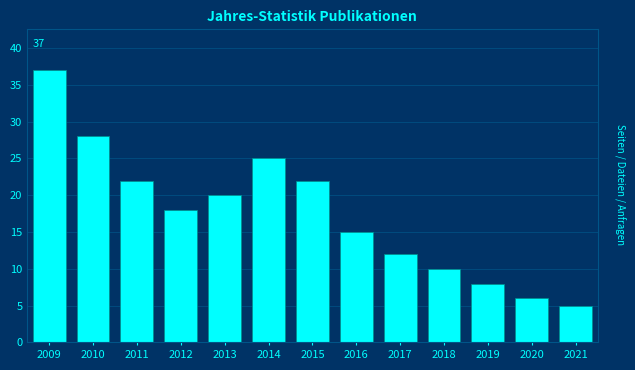

Reading left to right, what are all the values shown in this chart?

37	28	22	18	20	25	22	15	12	10	8	6	5